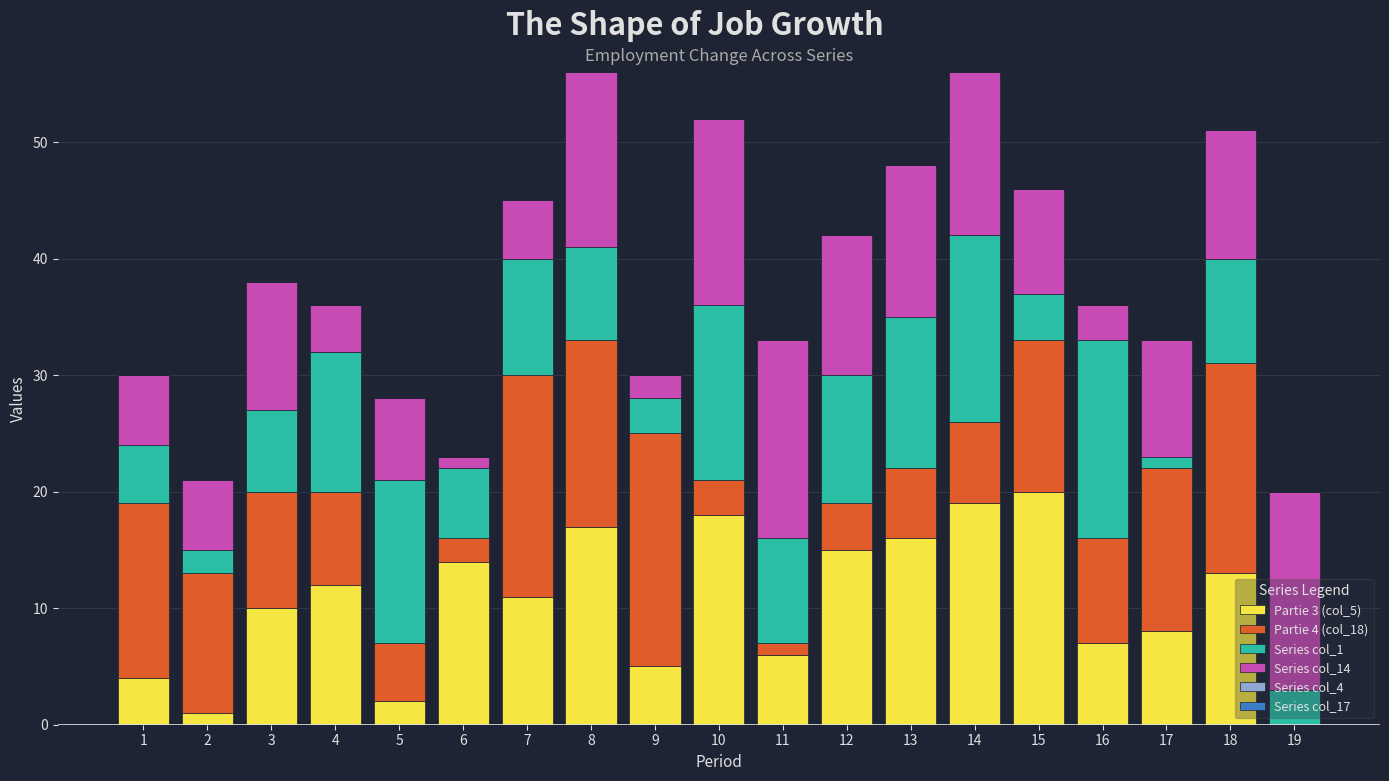

True or false: Partie 3 (col_5) has a value of 4 at 12.

False